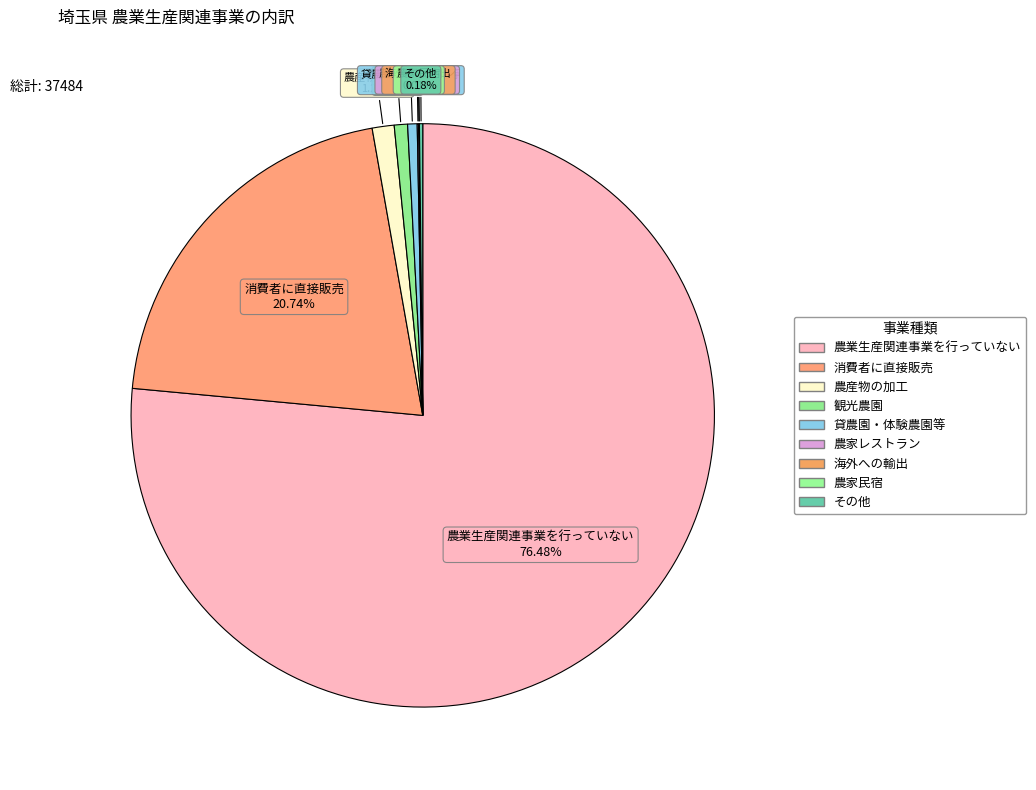

Rank the categories by value from highest to lowest.

農業生産関連事業を行っていない, 消費者に直接販売, 農産物の加工, 観光農園, 貸農園・体験農園等, その他, 農家レストラン, 海外への輸出, 農家民宿